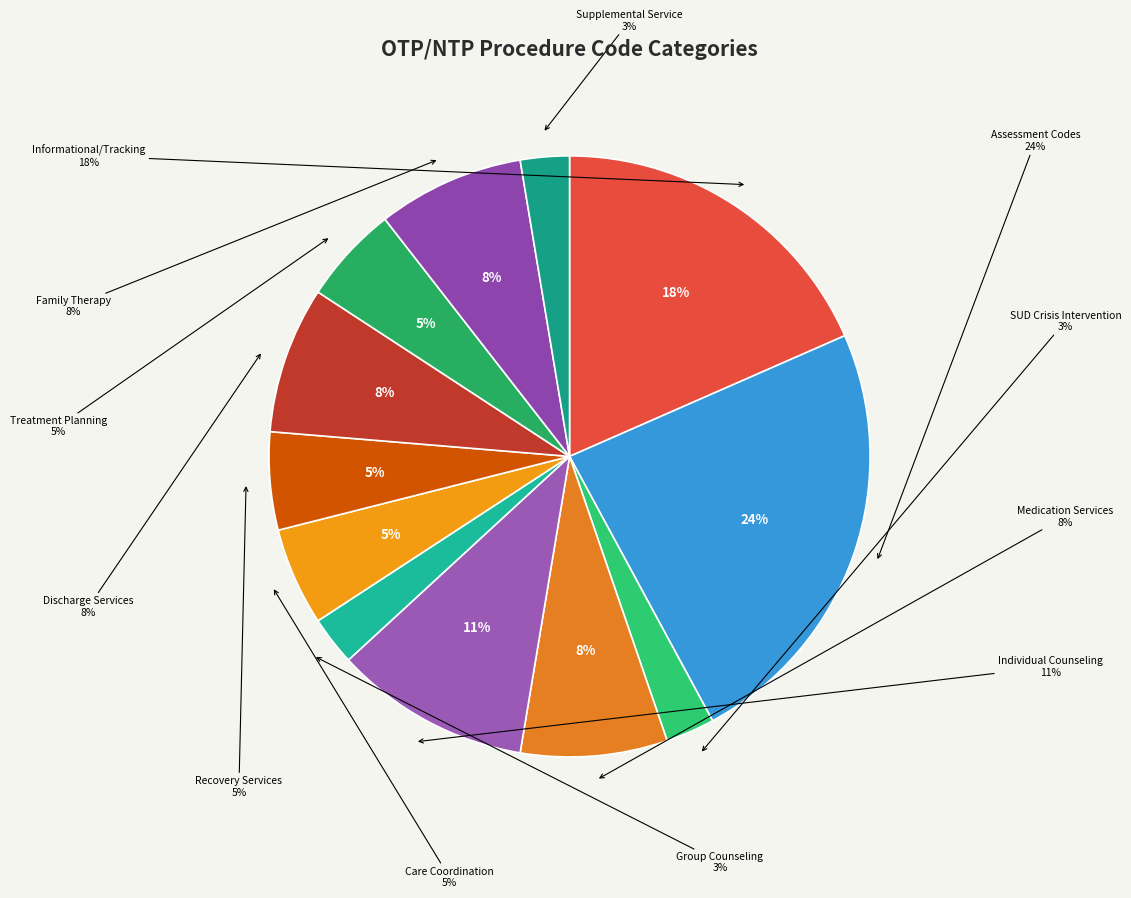

Is there a majority slice in this chart?

No